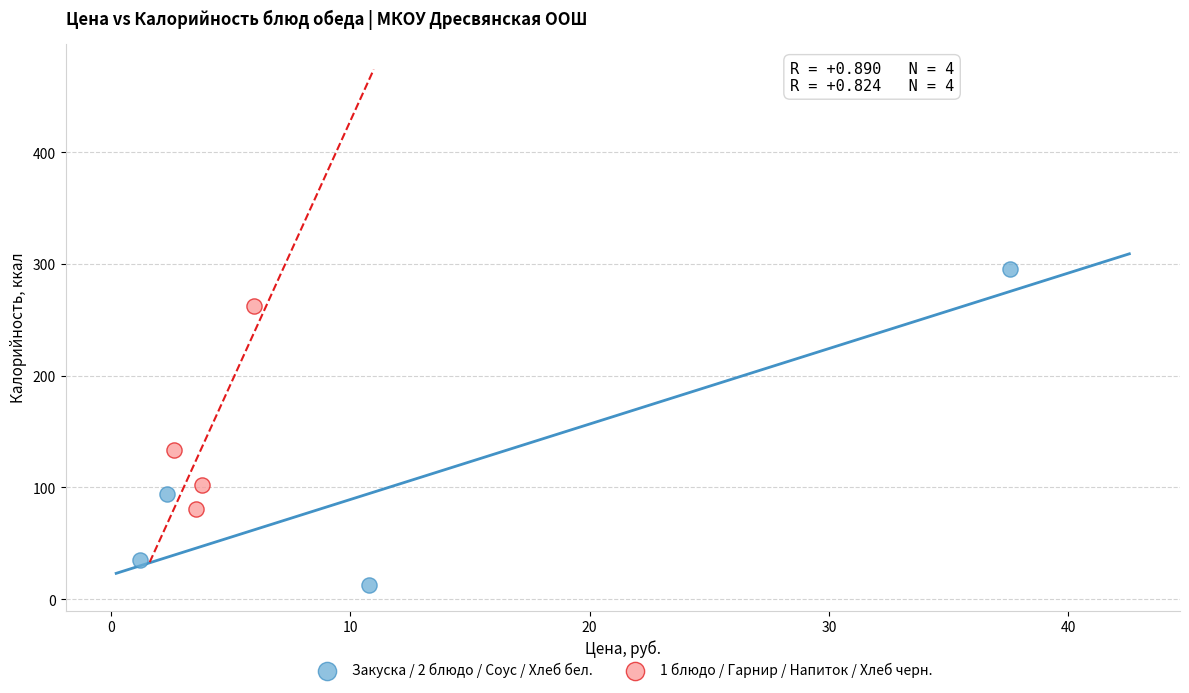

Which series has the widest spread of Y values?

Закуска / 2 блюдо / Соус / Хлеб бел.